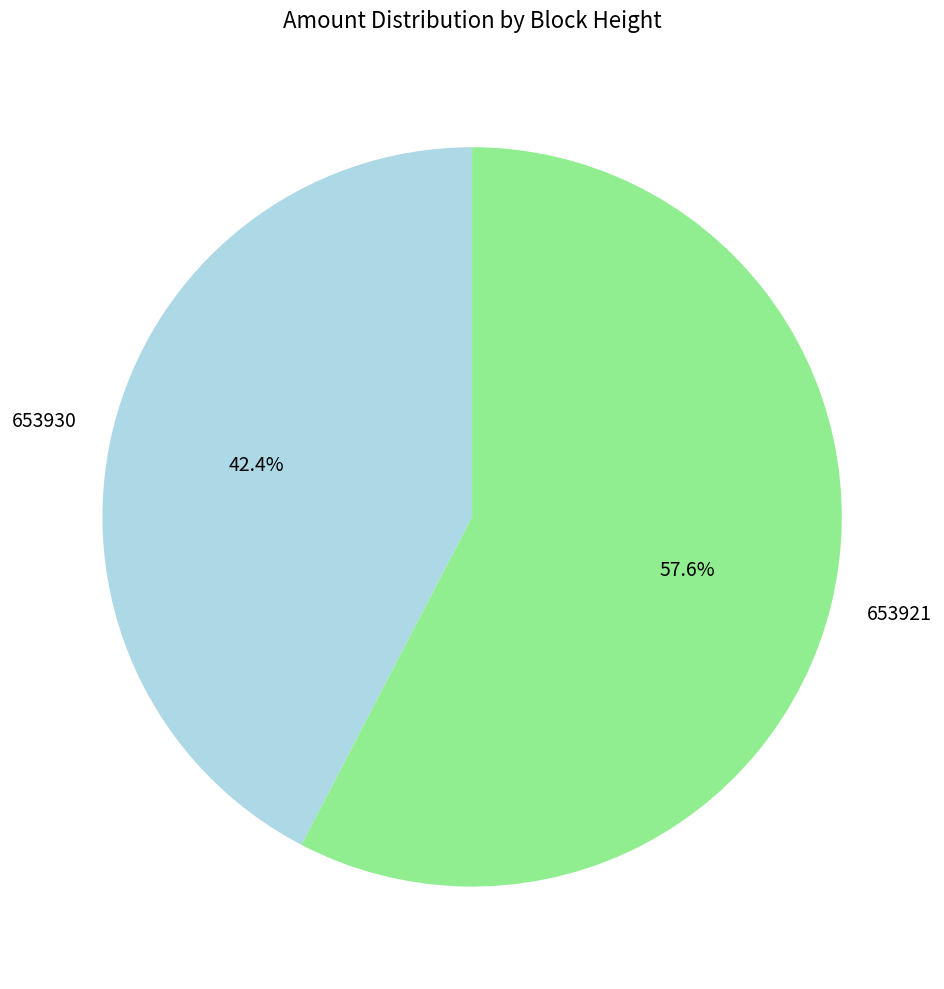

What is the majority slice?

653921